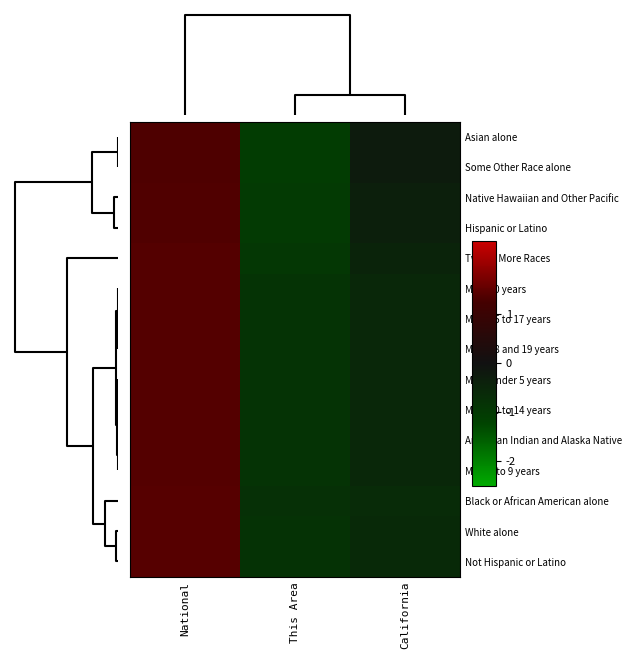

Reading right to left, list all the values displayed in this chart.

Asian alone: California=-0.3	This Area=-1.1	National=1.3
Some Other Race alone: California=-0.3	This Area=-1.1	National=1.3
Native Hawaiian and Other Pacific: California=-0.4	This Area=-1.0	National=1.4
Hispanic or Latino: California=-0.4	This Area=-1.0	National=1.4
Two or More Races: California=-0.5	This Area=-0.9	National=1.4
Male 20 years: California=-0.6	This Area=-0.8	National=1.4
Male 15 to 17 years: California=-0.6	This Area=-0.8	National=1.4
Male 18 and 19 years: California=-0.6	This Area=-0.8	National=1.4
Male Under 5 years: California=-0.6	This Area=-0.8	National=1.4
Male 10 to 14 years: California=-0.6	This Area=-0.8	National=1.4
American Indian and Alaska Native: California=-0.6	This Area=-0.8	National=1.4
Male 5 to 9 years: California=-0.6	This Area=-0.8	National=1.4
Black or African American alone: California=-0.6	This Area=-0.8	National=1.4
White alone: California=-0.6	This Area=-0.8	National=1.4
Not Hispanic or Latino: California=-0.6	This Area=-0.8	National=1.4